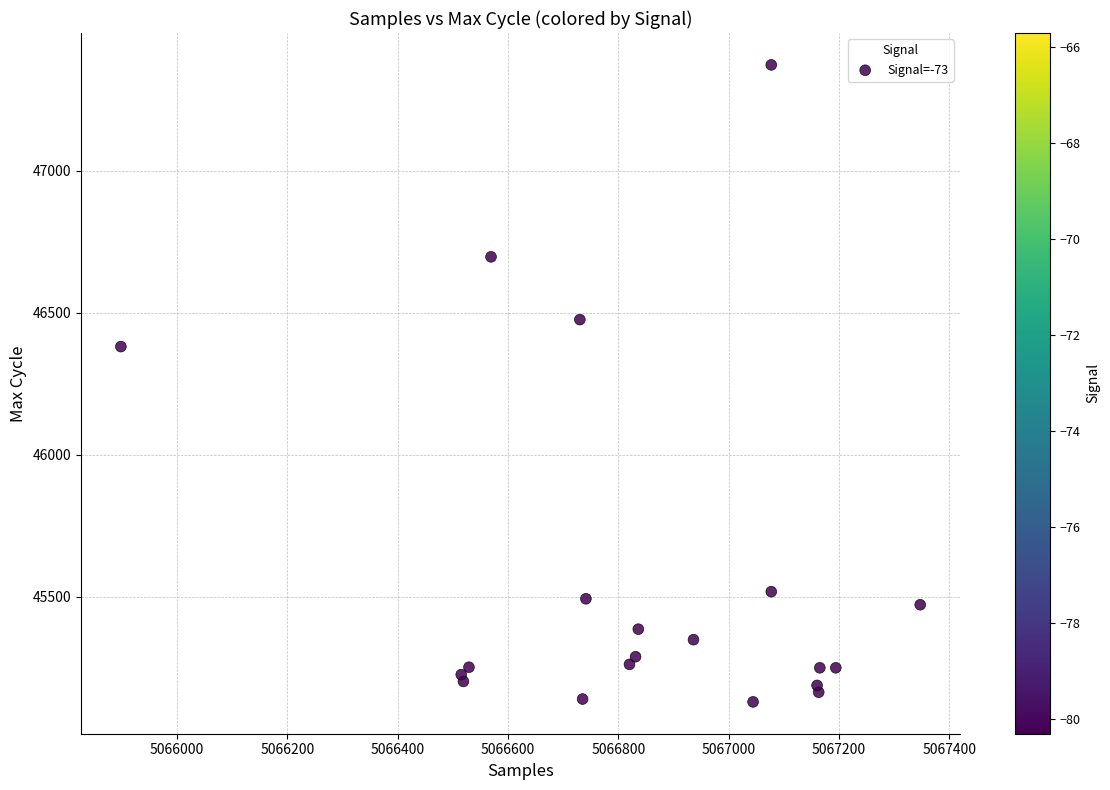

What Y value in the scatter plot is closest to 46250?

46380